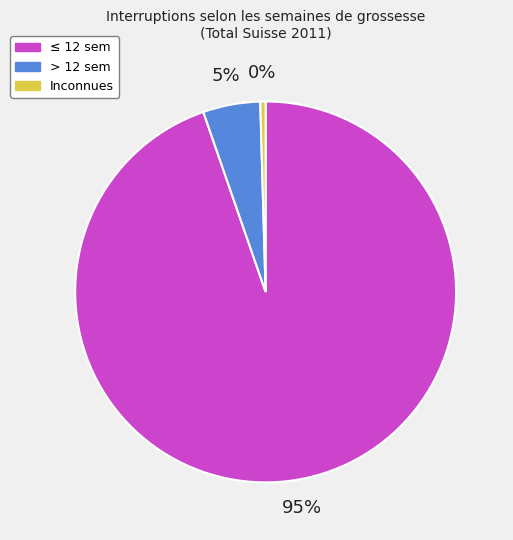

Rank the categories by value from highest to lowest.

≤ 12 sem, > 12 sem, Inconnues